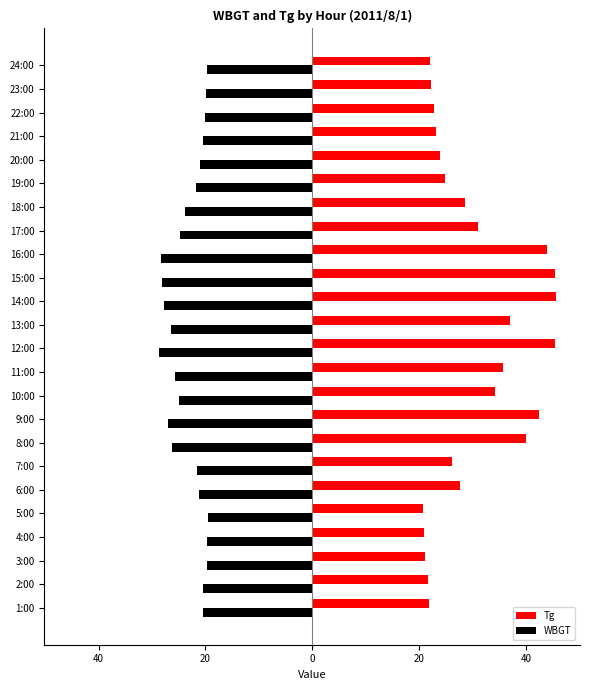

What are all the series names shown in the legend?

Tg, WBGT